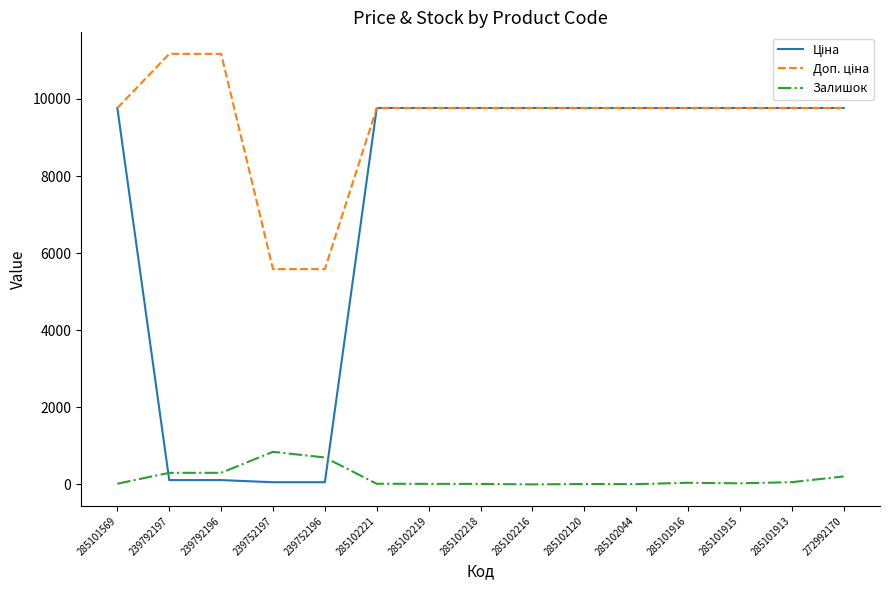

What is the greatest value displayed?

11169.0